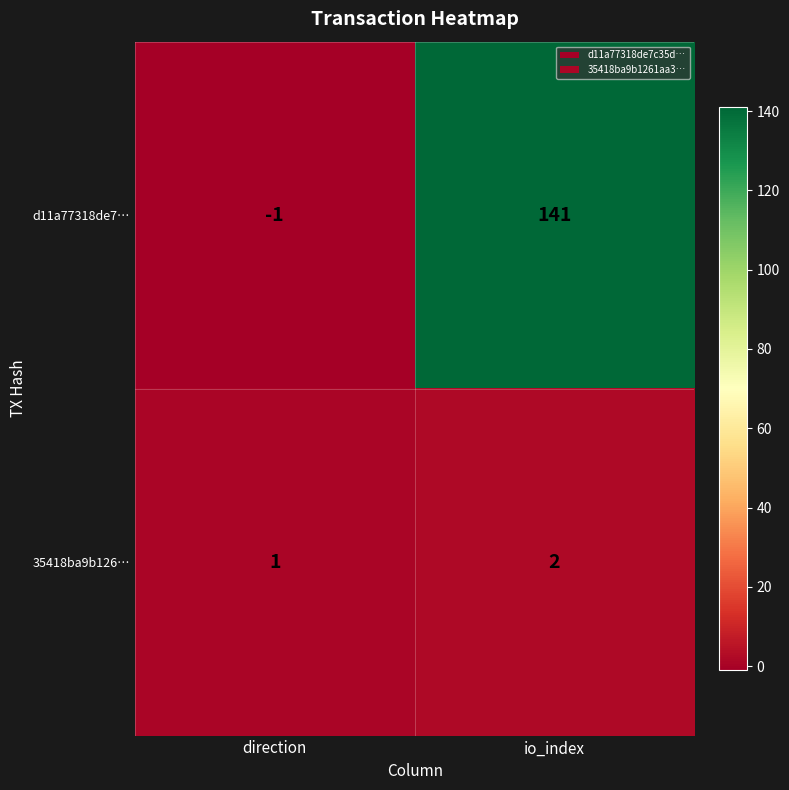

Is it true that d11a77318de7… equals -1 at direction?

True